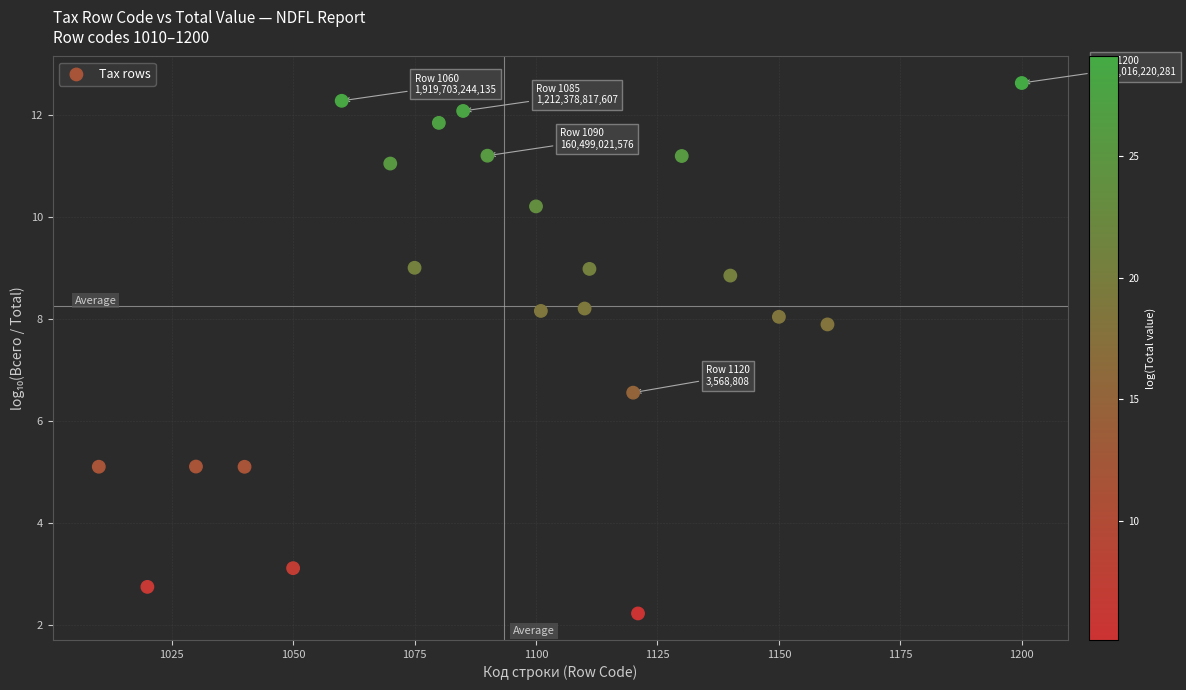

What is the range of Y values (max minus min)?

10.4